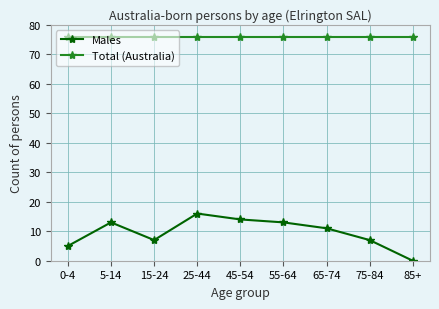

List the series in order of their overall mean, highest first.

Total (Australia), Males